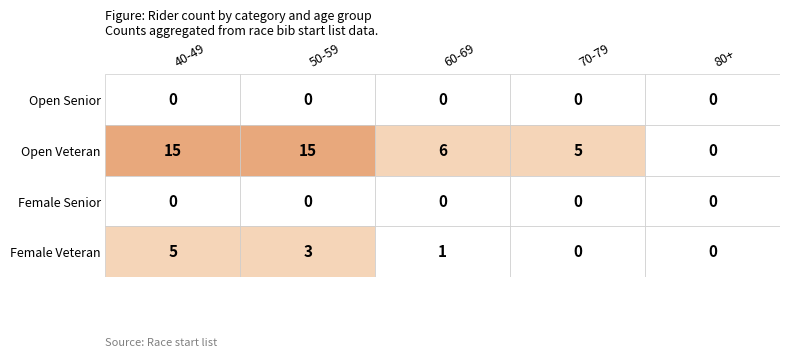

True or false: Open_Veteran has a value of 21 at 0.

False